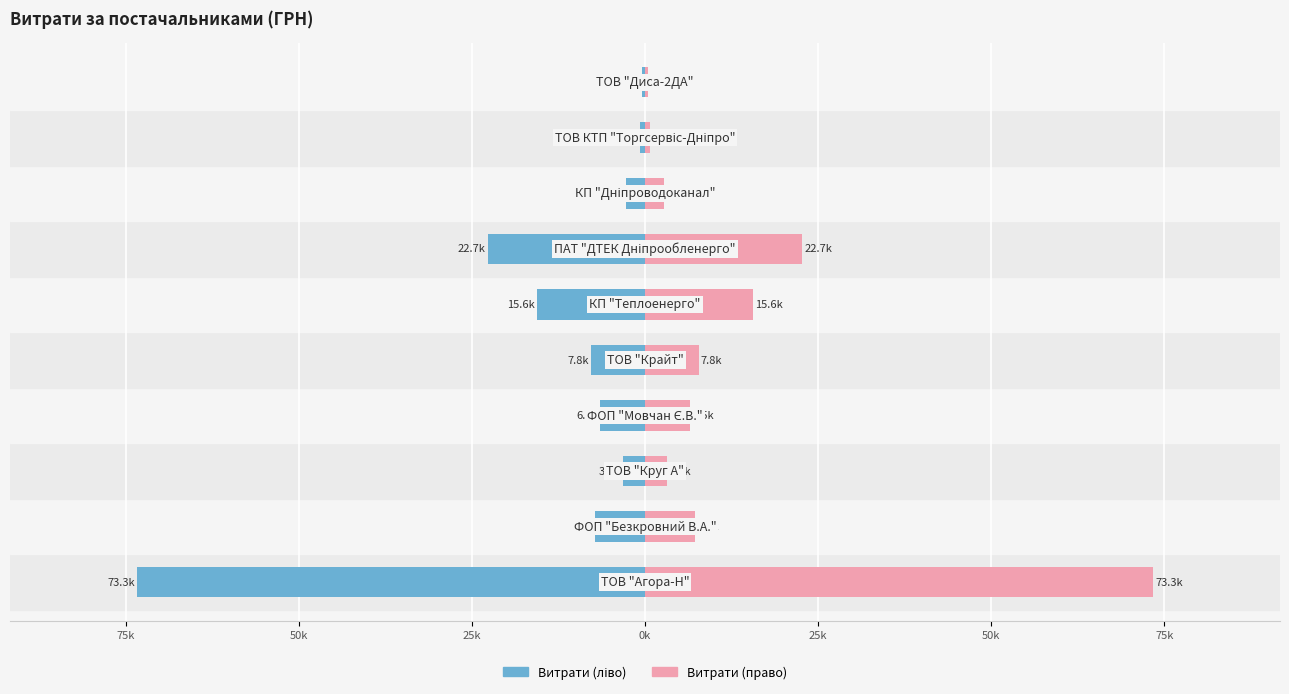

How many groups of bars are there?

10